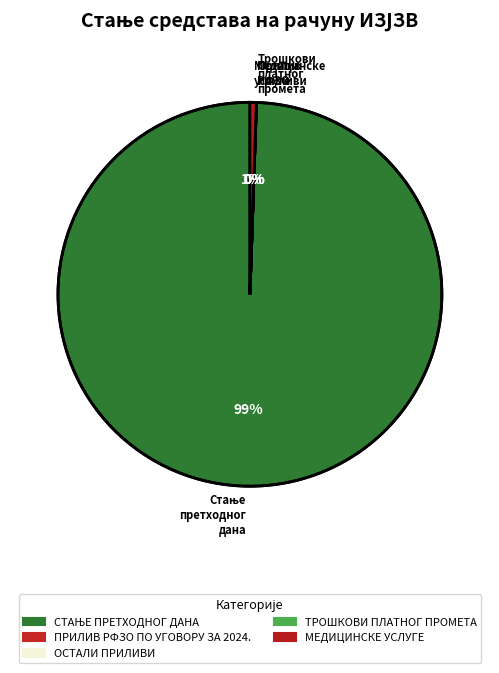

The Медицинске услуге slice represents 1% of the pie. True or false?

True